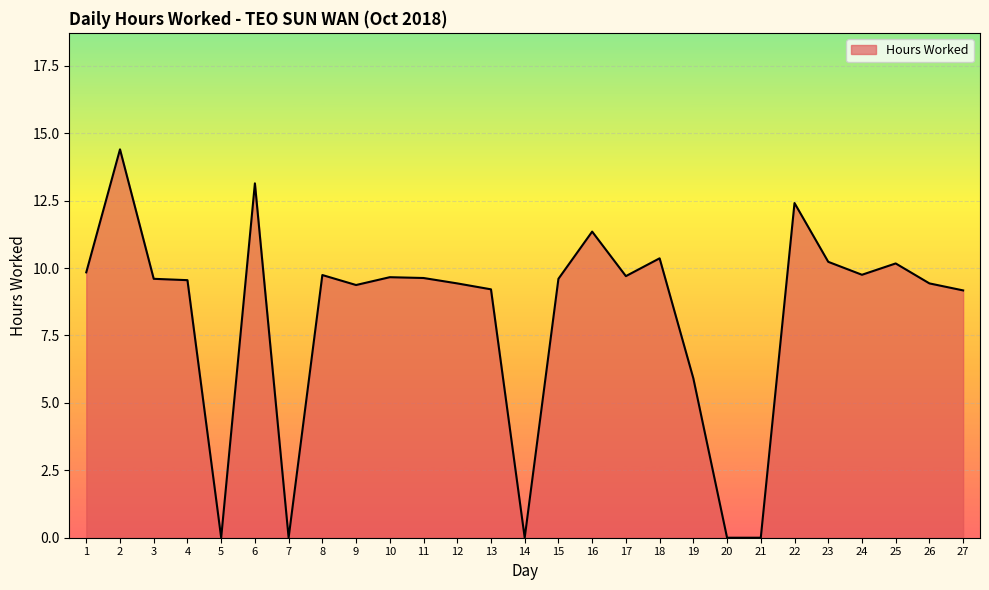

What is the difference between the maximum and minimum values?

14.4